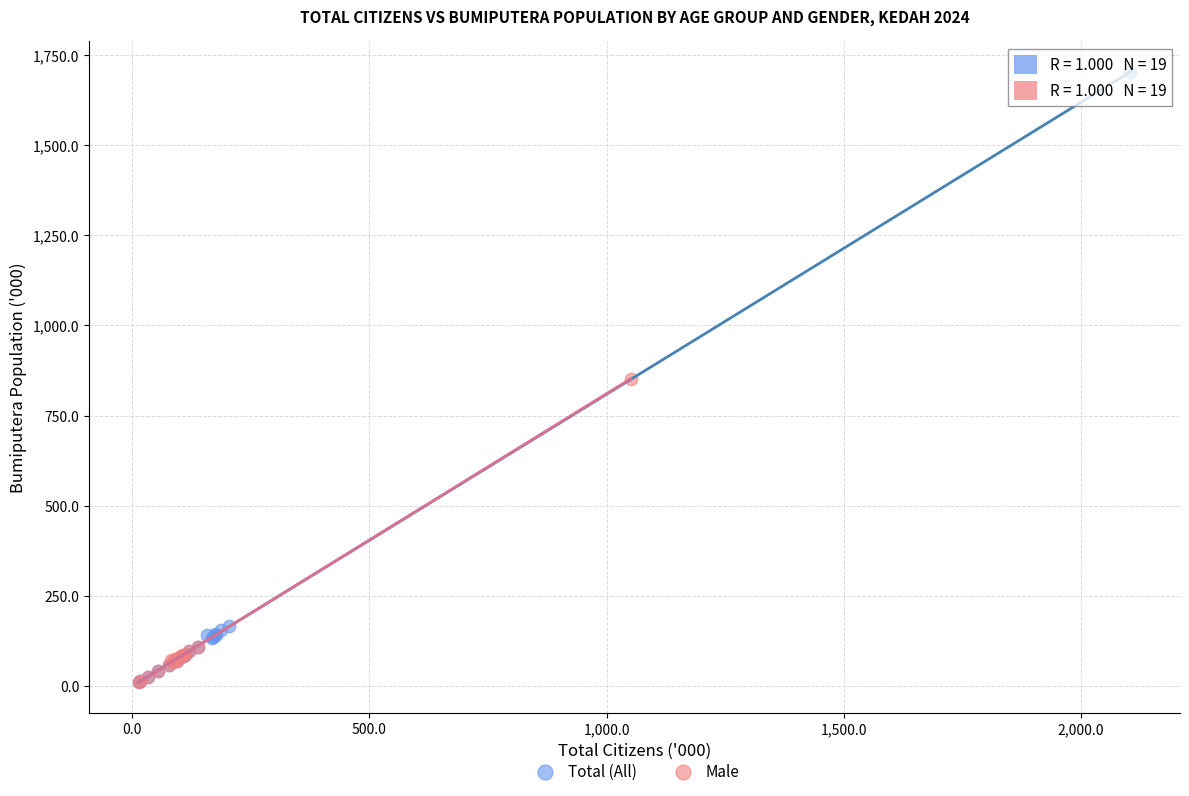

Which series contains the highest Y value?

Total (All)